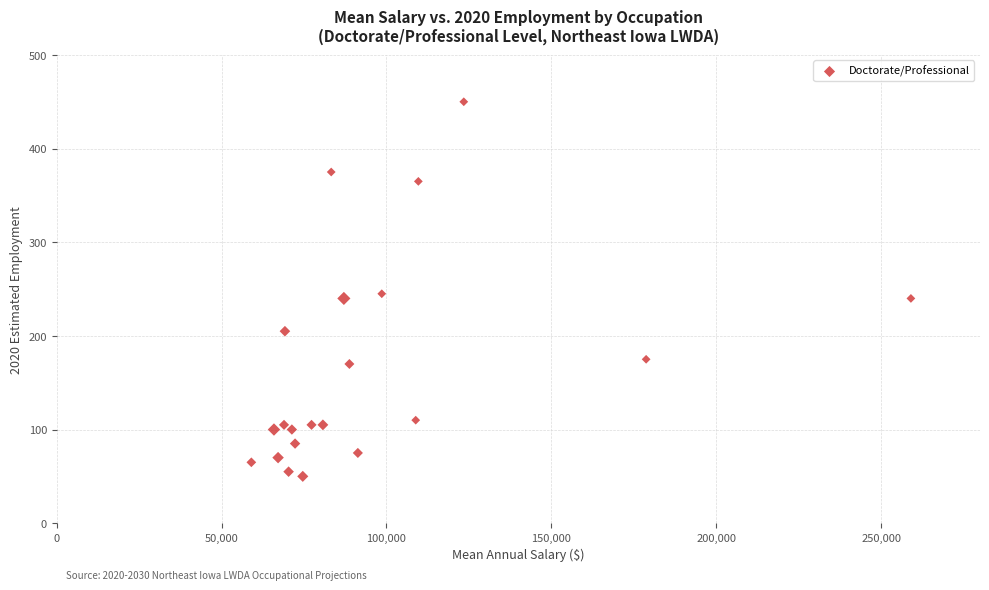

What is the range of Y values (max minus min)?

400